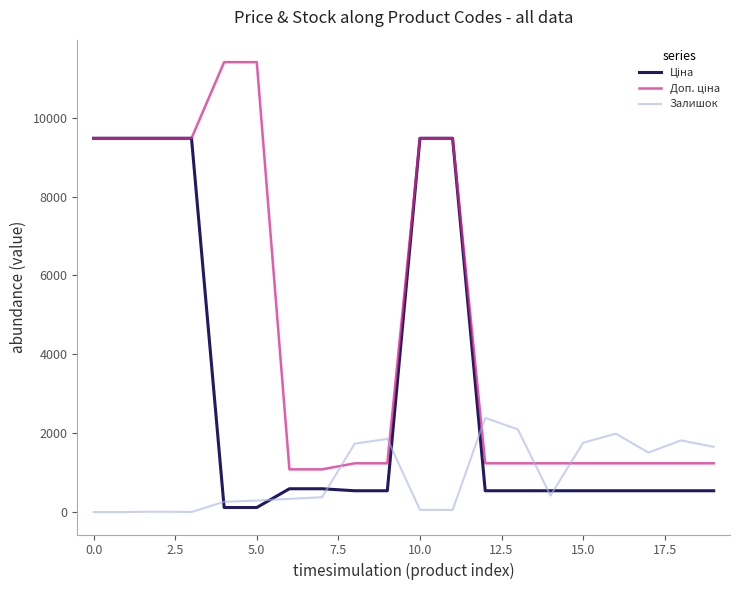

What is the maximum value shown in the chart?

11410.0